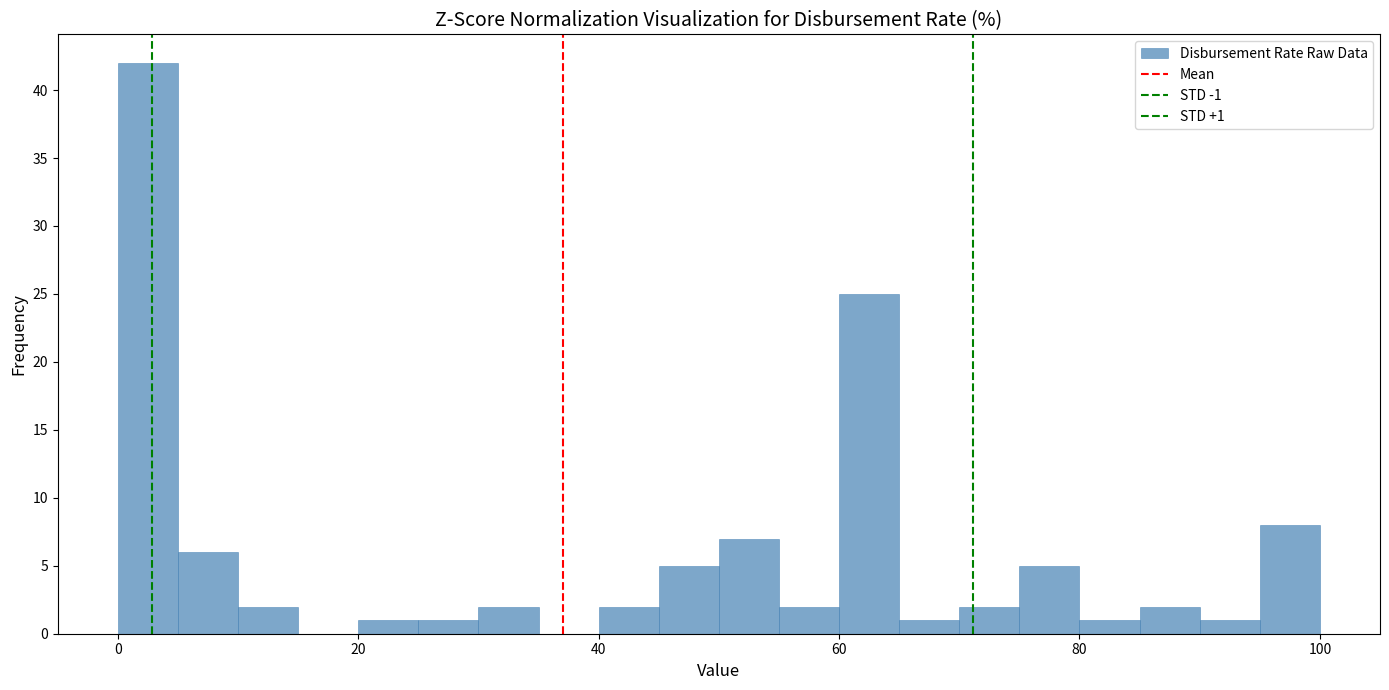

Read against the x-axis, roughly where is the centre of the tallest bar?

2